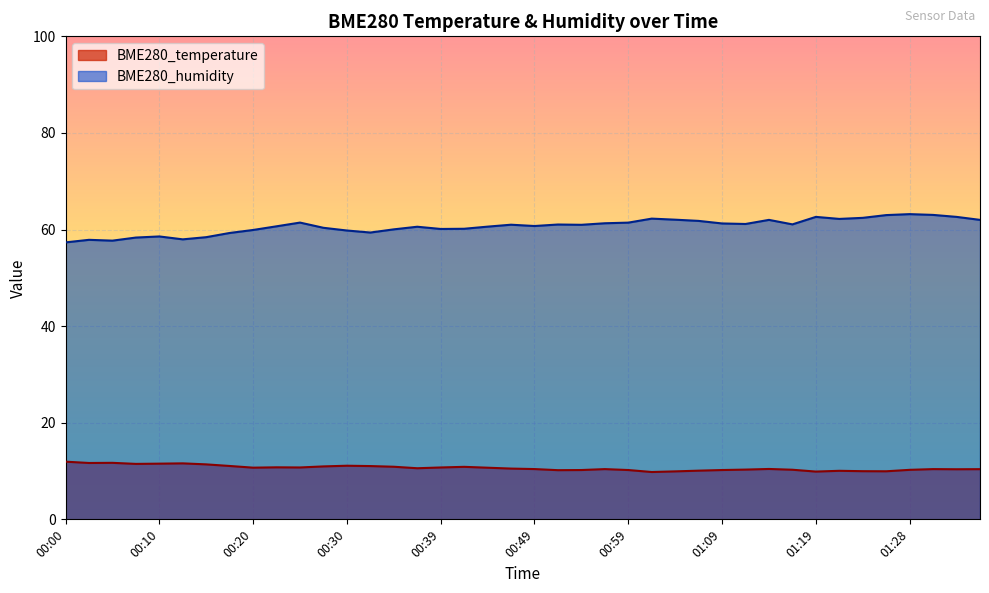

At which label does BME280_humidity first exceed 61?

00:25